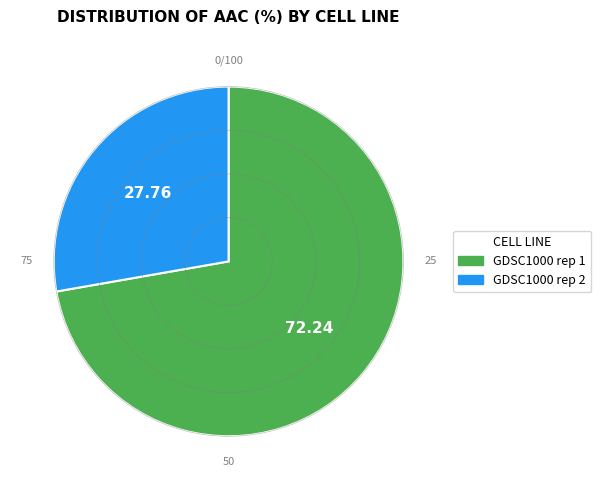

Does any single category account for the majority?

Yes